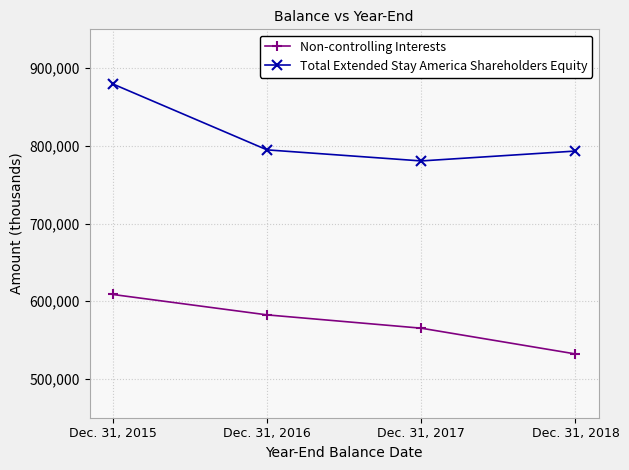

True or false: Non-controlling Interests and Total Extended Stay America Shareholders Equity intersect in this chart.

False